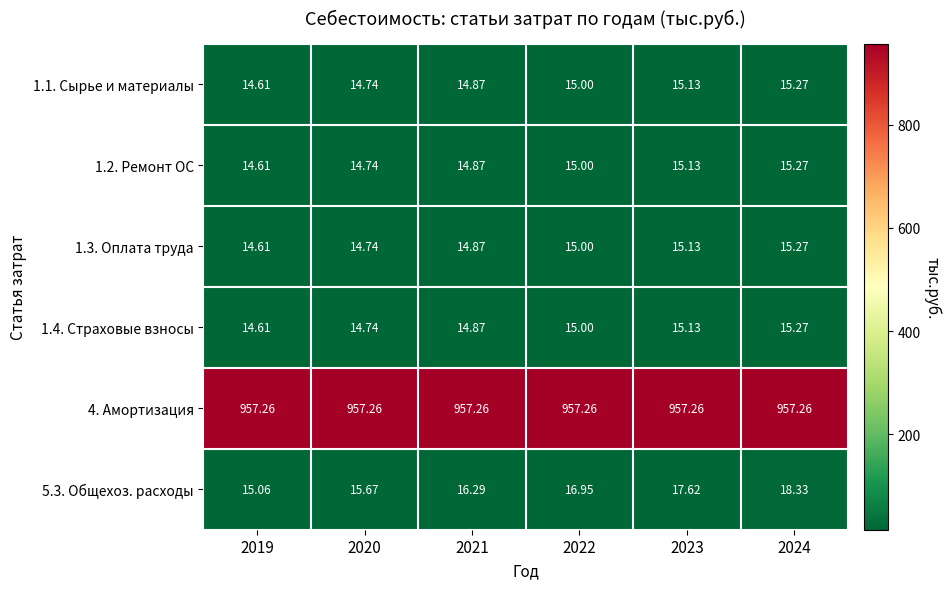

Is the value of 1.1. Сырье и материалы at 2024 greater than the value of 1.4. Страховые взносы at 2019?

Yes